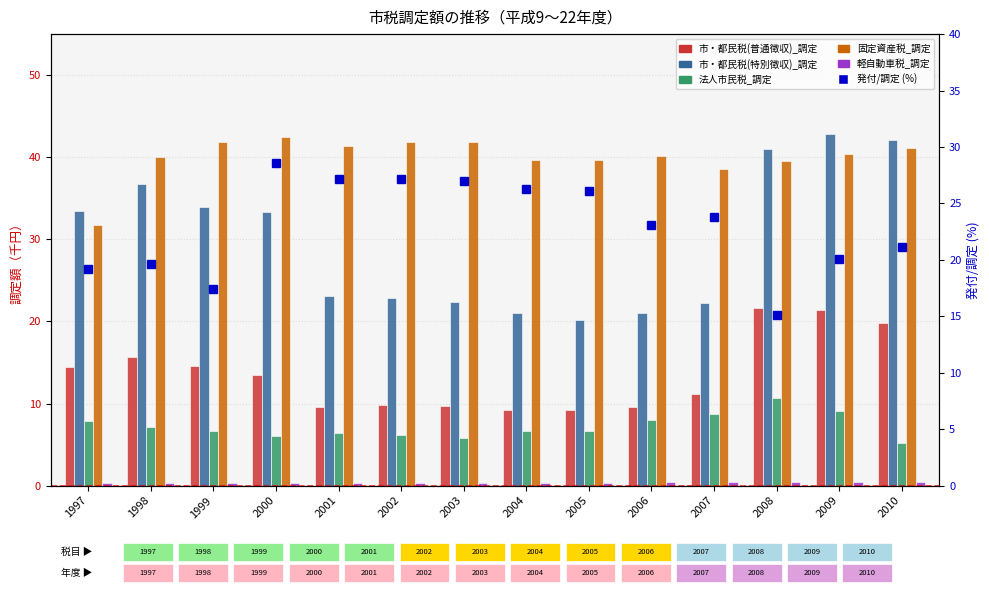

What is the difference between the highest and lowest values at 2006?

39.7